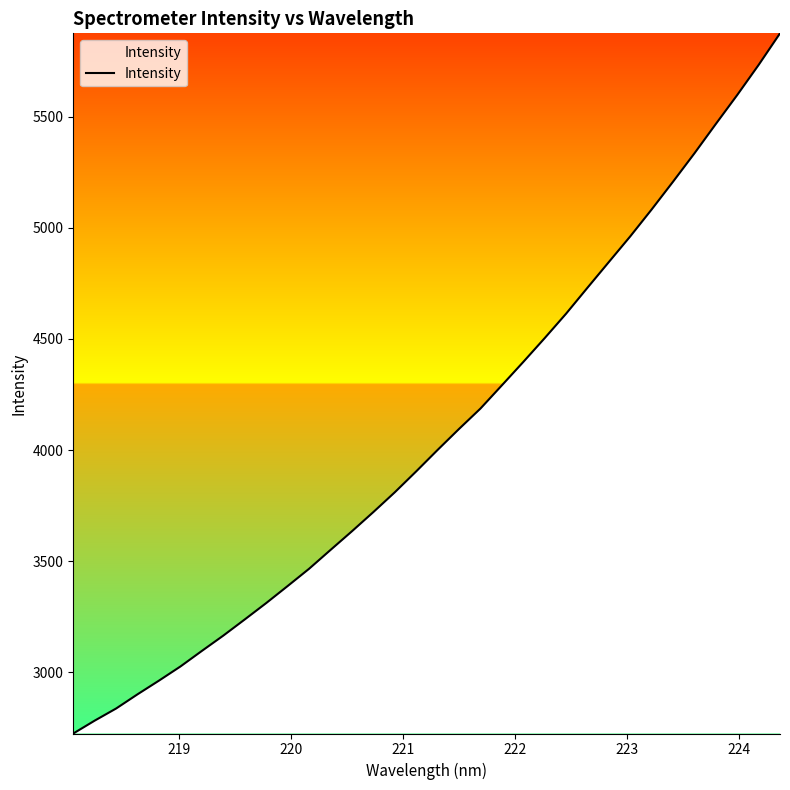

What is the maximum value shown in the chart?

5875.4